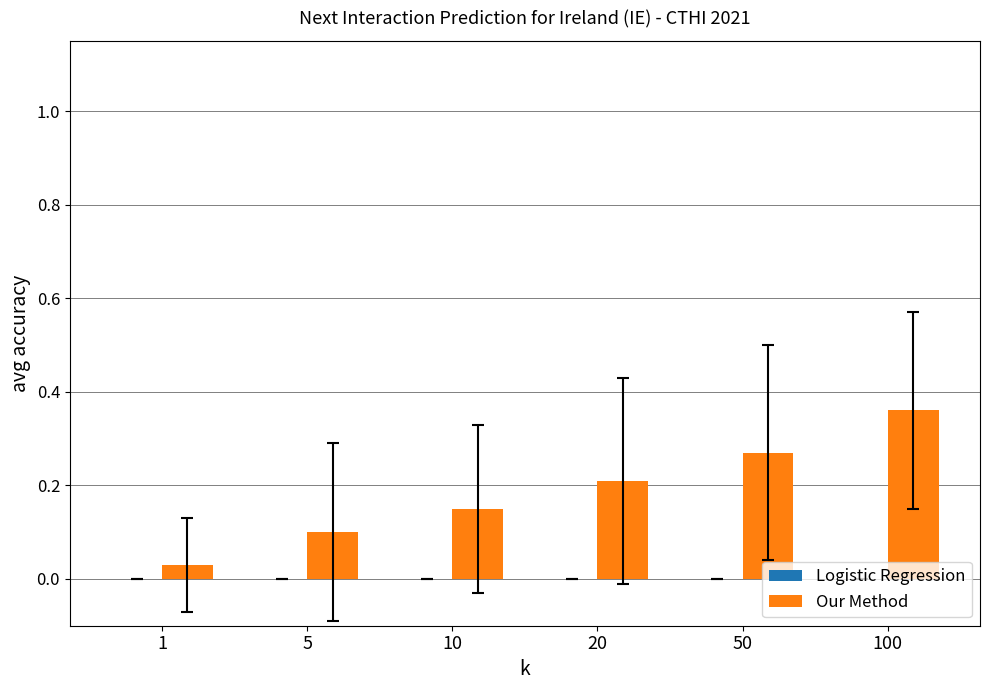

The value at 100 is 0.5. True or false?

False